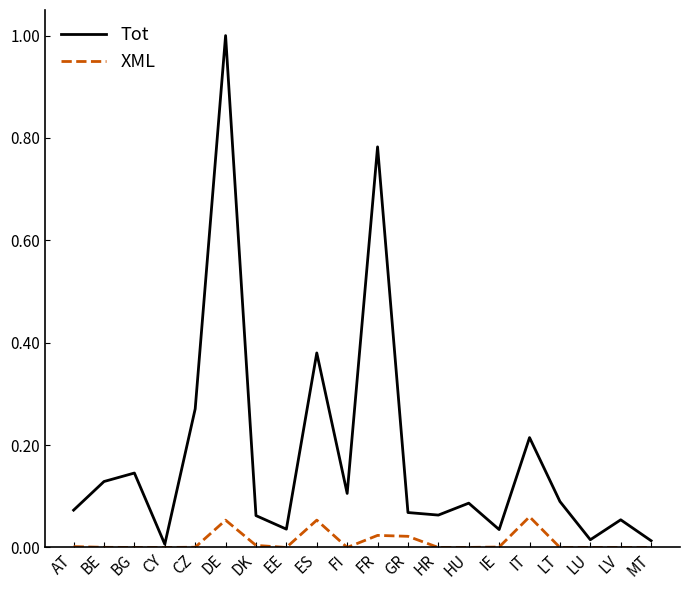

Rank the series by their average value, from lowest to highest.

XML, Tot